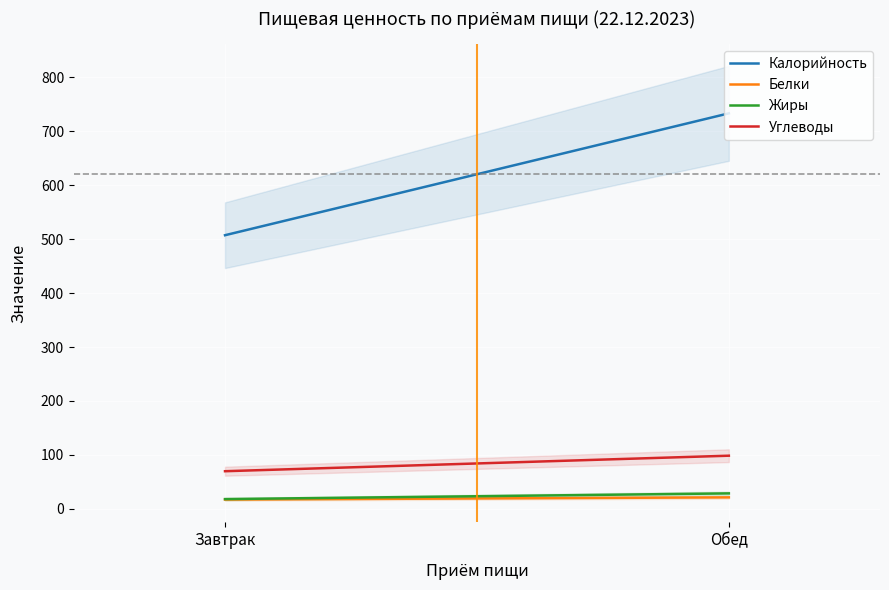

Where does the Белки series first go above 21?

Обед